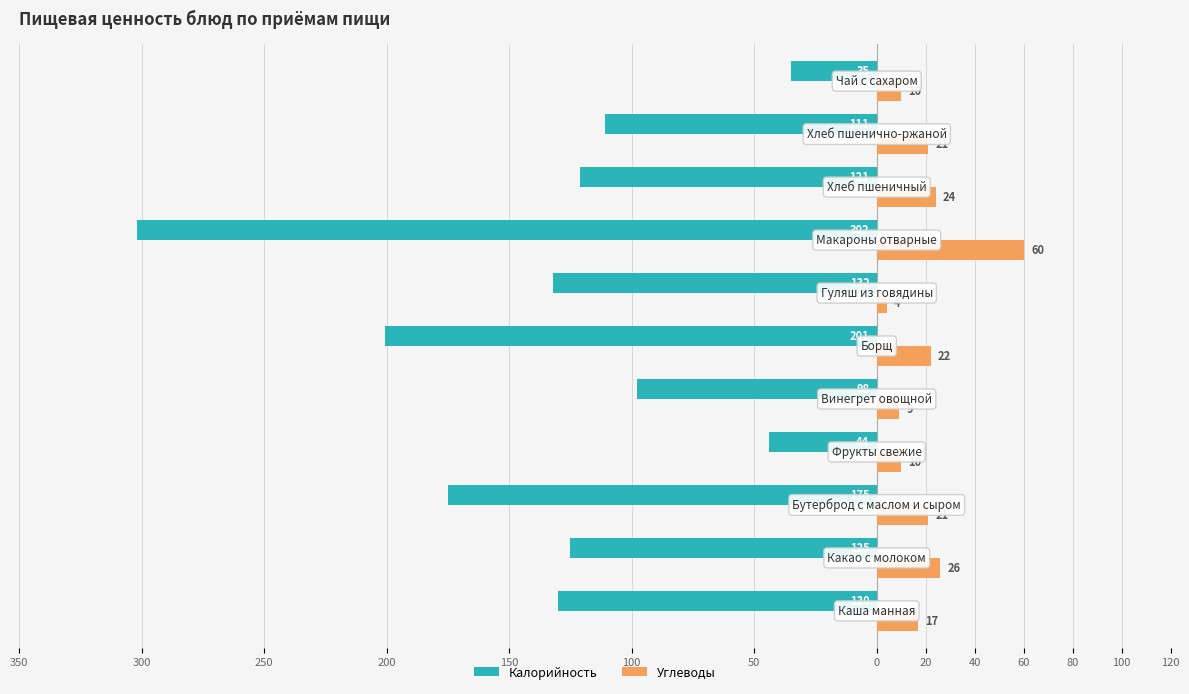

What are all the series names shown in the legend?

Калорийность, Углеводы